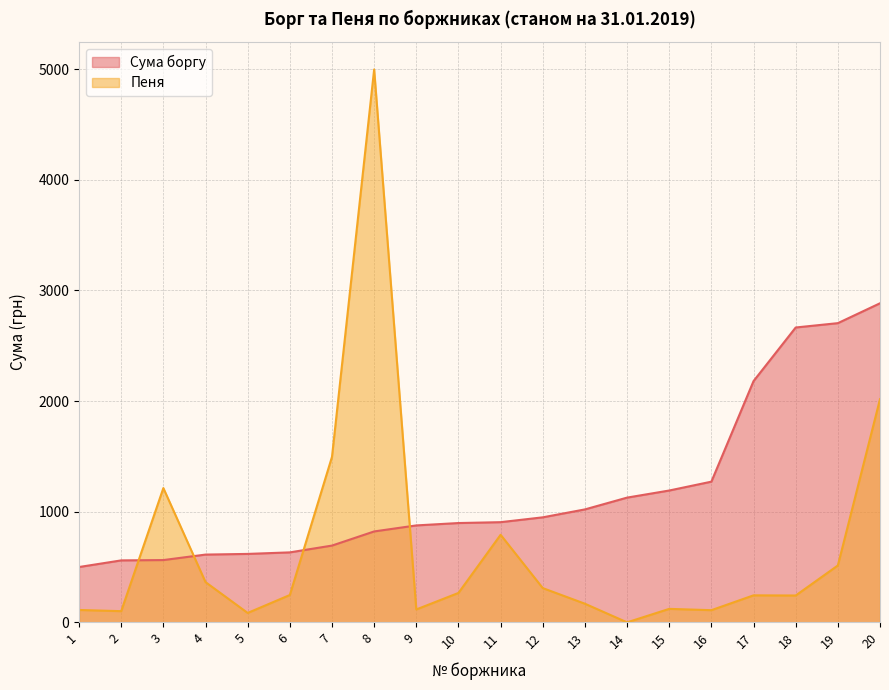

Where does the Пеня series first go above 247?

3